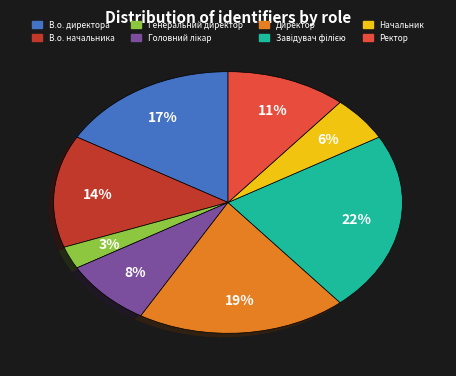

Does Начальник account for over 50% of the chart?

No